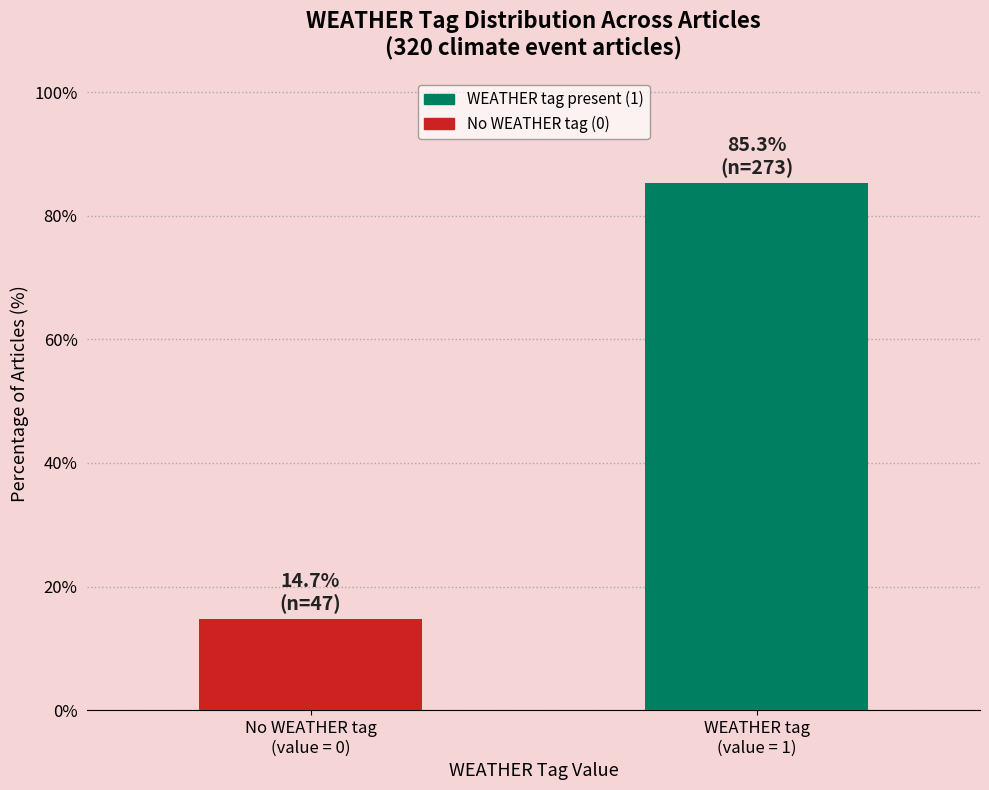

Reading right to left, what are all the values shown in this chart?

85.3	14.7